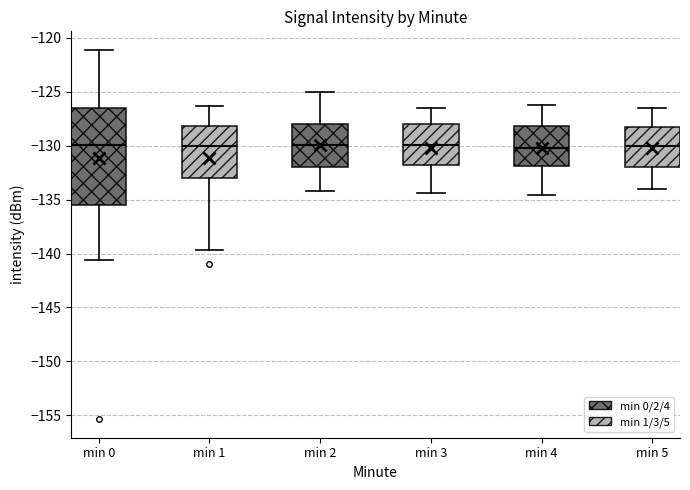

Where does the lower whisker of the box for min 3 end on the y-axis? The values are not printed on the chart, so give them approximately, as read against the axis.

-134.5